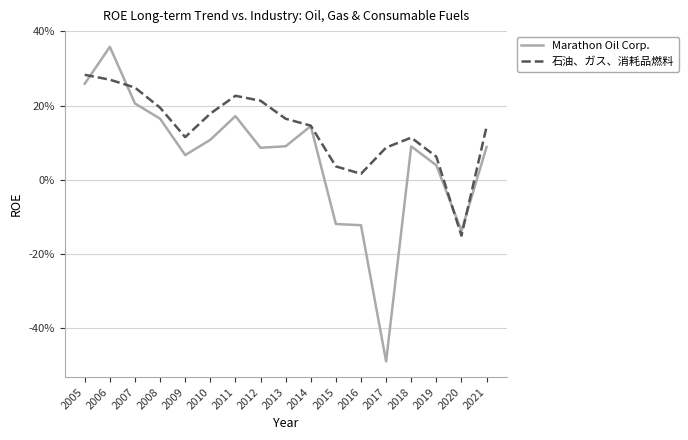

Reading left to right, extract all data points from this chart.

Marathon Oil Corp.: 2005=0.3	2006=0.4	2007=0.2	2008=0.2	2009=0.1	2010=0.1	2011=0.2	2012=0.1	2013=0.1	2014=0.1	2015=-0.1	2016=-0.1	2017=-0.5	2018=0.1	2019=0.0	2020=-0.1	2021=0.1
石油、ガス、消耗品燃料: 2005=0.3	2006=0.3	2007=0.2	2008=0.2	2009=0.1	2010=0.2	2011=0.2	2012=0.2	2013=0.2	2014=0.1	2015=0.0	2016=0.0	2017=0.1	2018=0.1	2019=0.1	2020=-0.2	2021=0.1